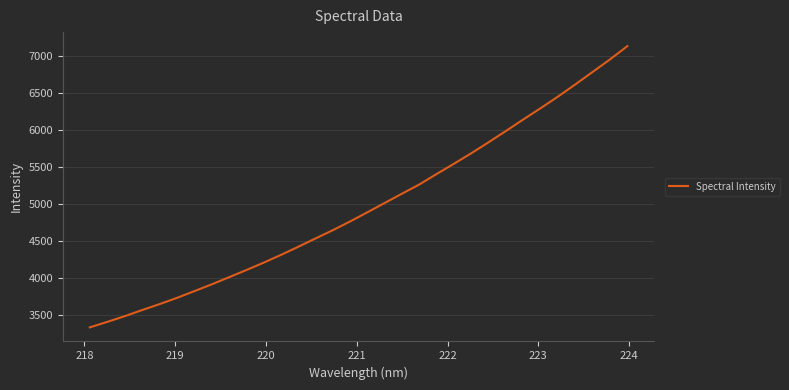

What is the maximum value shown in the chart?

7137.9